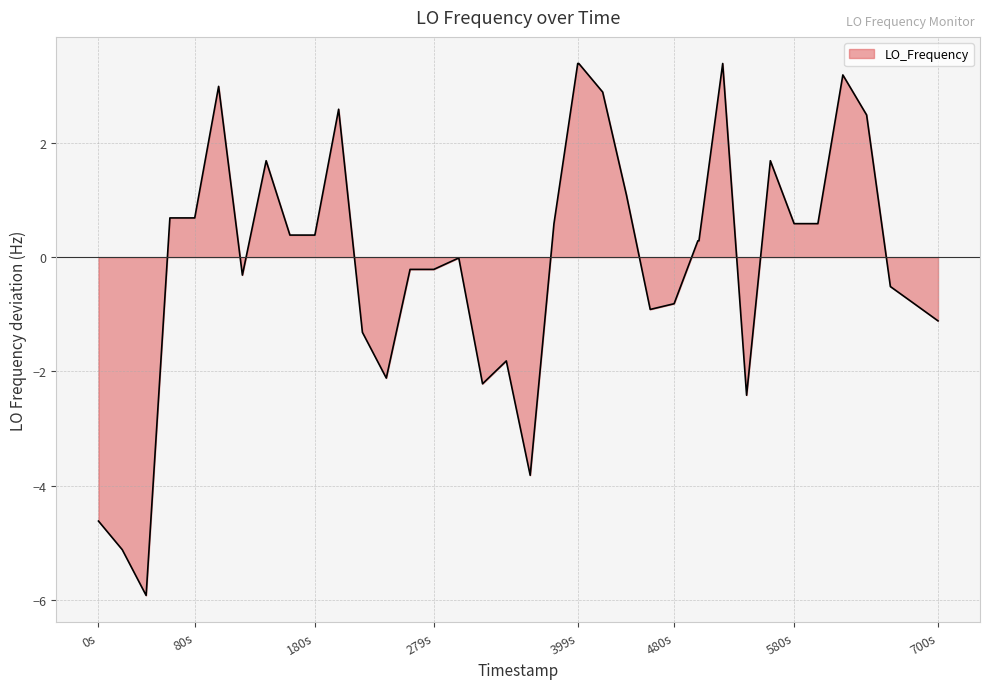

What is the greatest value displayed?

3.4